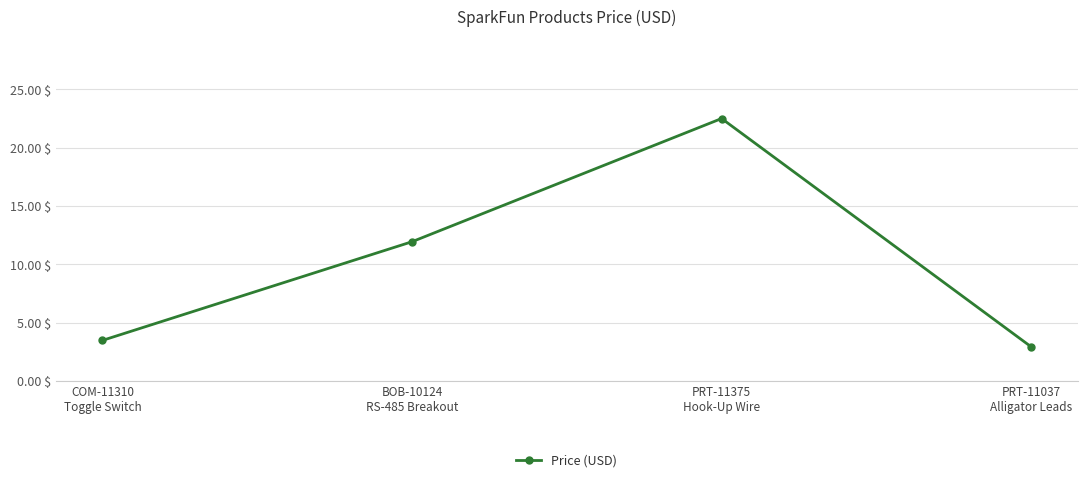

What is the minimum value shown in the chart?

3.0